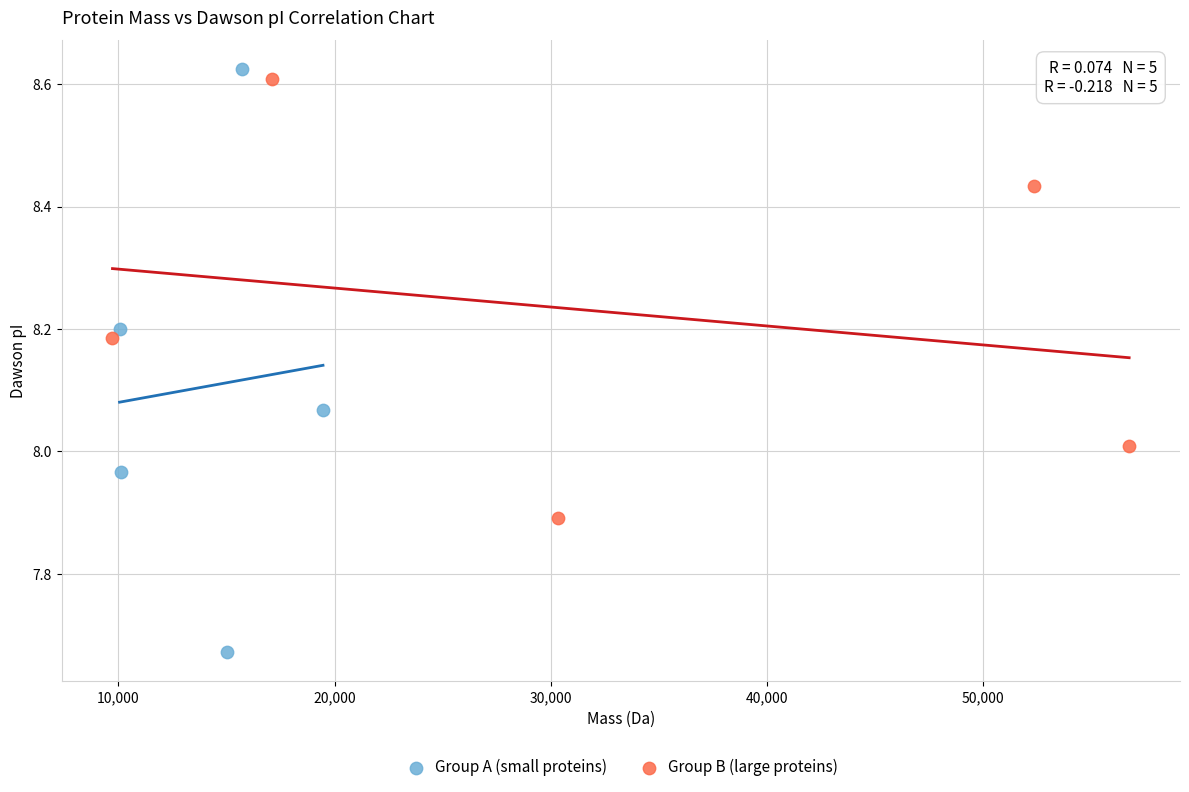

Which series has the largest Y range (max minus min)?

Group A (small proteins)